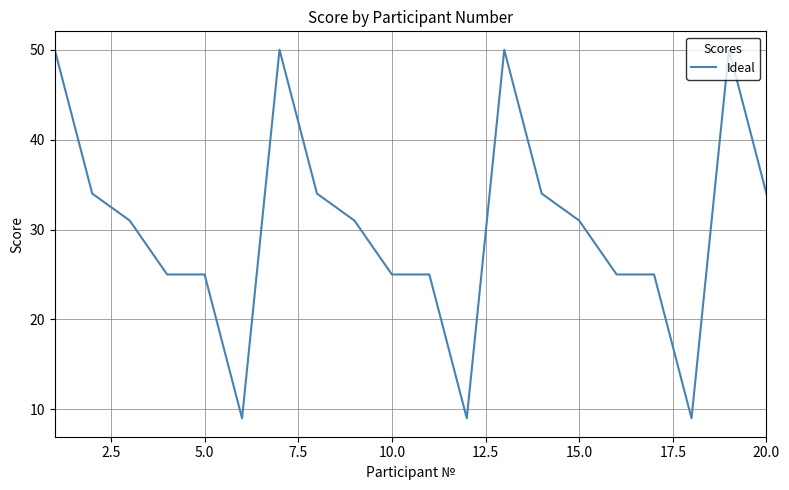

What is the smallest value displayed?

9